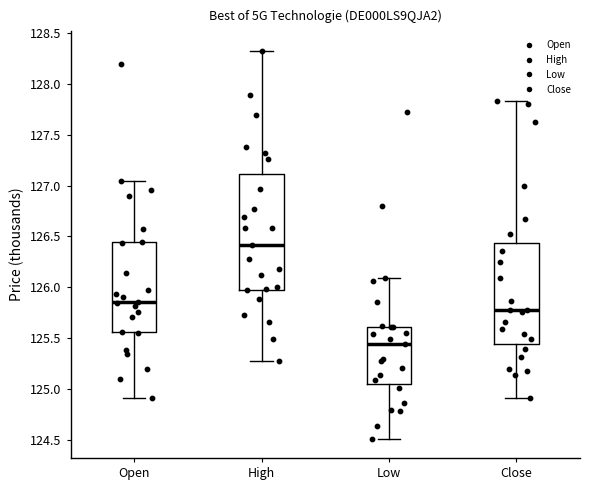

Where is the upper edge of the box for Low on the y-axis? The values are not printed on the chart, so give them approximately, as read against the axis.

125.60